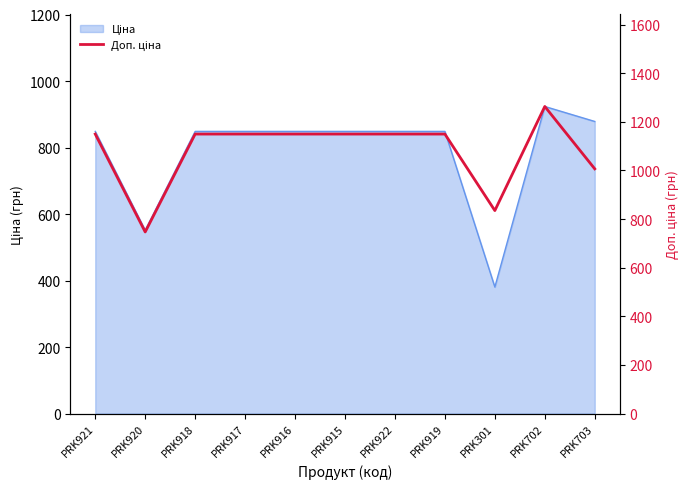

How many lines are shown in the chart?

1